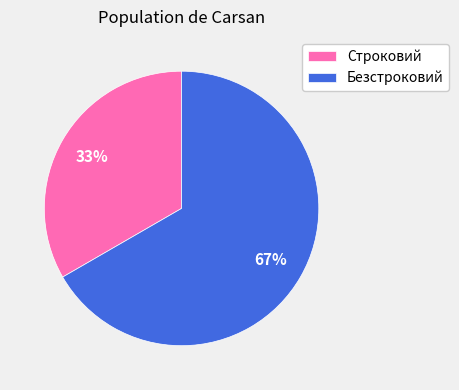

Combined, do Безстроковий and Строковий account for over 50%?

Yes